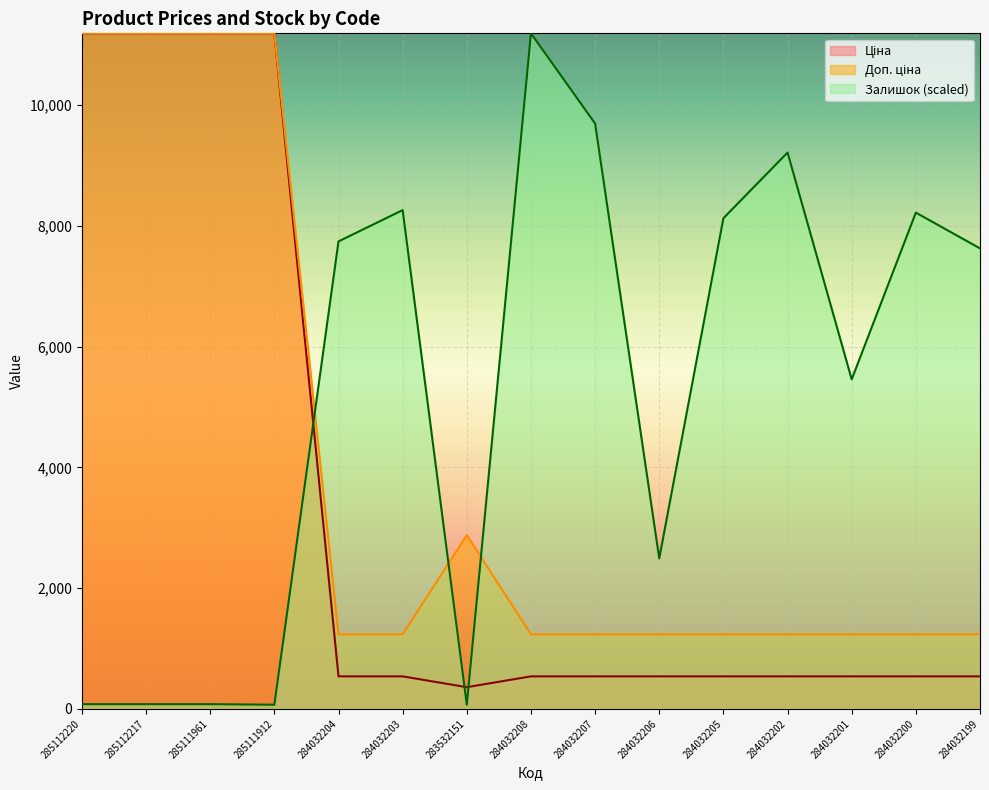

Reading right to left, list all the values displayed in this chart.

Ціна: 284032199=539.0	284032200=539.0	284032201=539.0	284032202=539.0	284032205=539.0	284032206=539.0	284032207=539.0	284032208=539.0	283532151=359.9	284032203=539.0	284032204=539.0	285111912=11188.2	285111961=11188.2	285112217=11188.2	285112220=11188.2
Доп. ціна: 284032199=1235.4	284032200=1235.4	284032201=1235.4	284032202=1235.4	284032205=1235.4	284032206=1235.4	284032207=1235.4	284032208=1235.4	283532151=2878.8	284032203=1235.4	284032204=1235.4	285111912=11188.2	285111961=11188.2	285112217=11188.2	285112220=11188.2
Залишок: 284032199=7626.8	284032200=8218.8	284032201=5457.6	284032202=9213.2	284032205=8126.3	284032206=2492.9	284032207=9694.2	284032208=11188.2	283532151=69.4	284032203=8260.5	284032204=7742.4	285111912=69.4	285111961=78.6	285112217=78.6	285112220=78.6